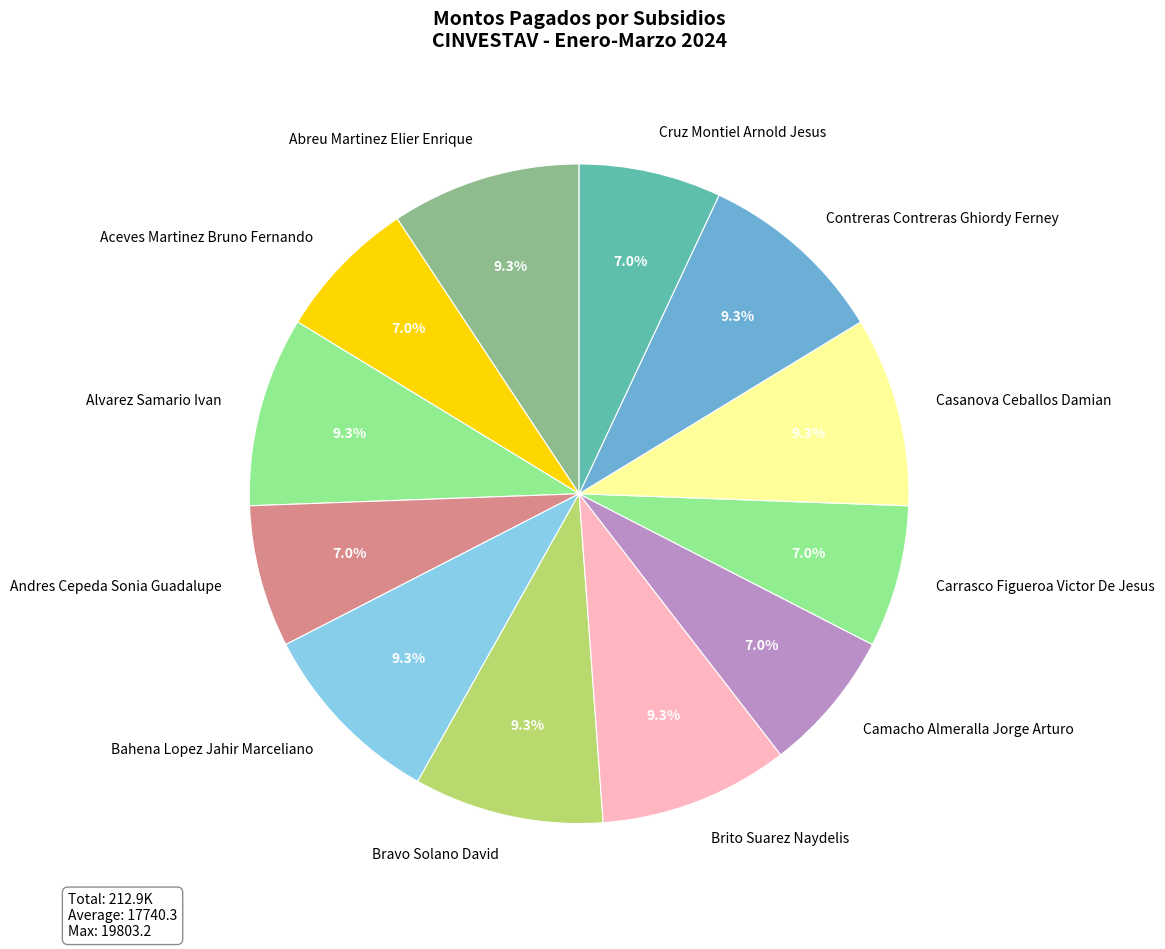

To the nearest percent, what is the combined percentage of Contreras Contreras Ghiordy Ferney and Abreu Martinez Elier Enrique?

19%